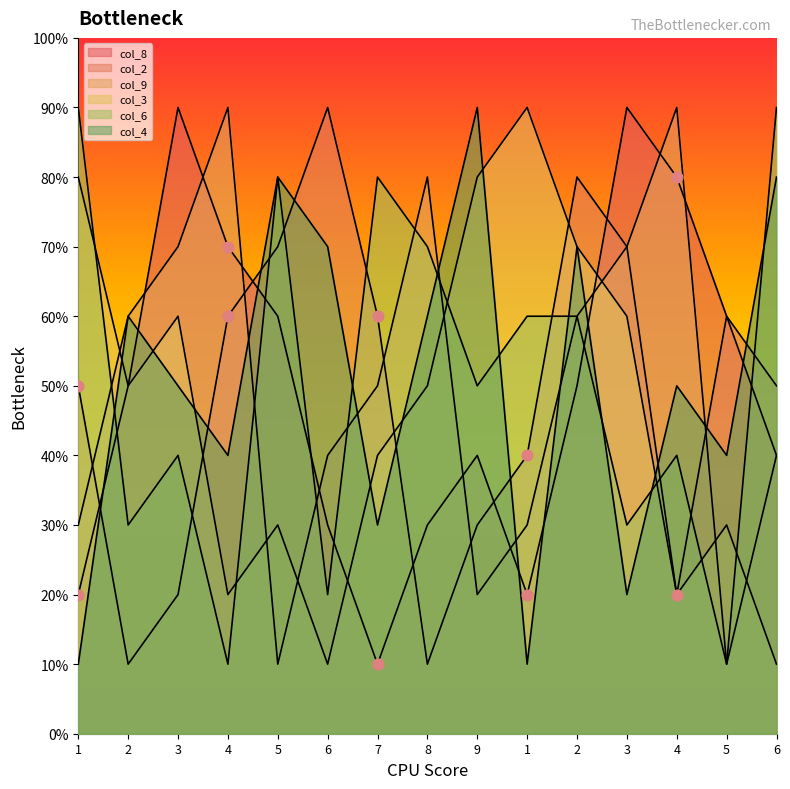

What is the total value across all series at 6?

26